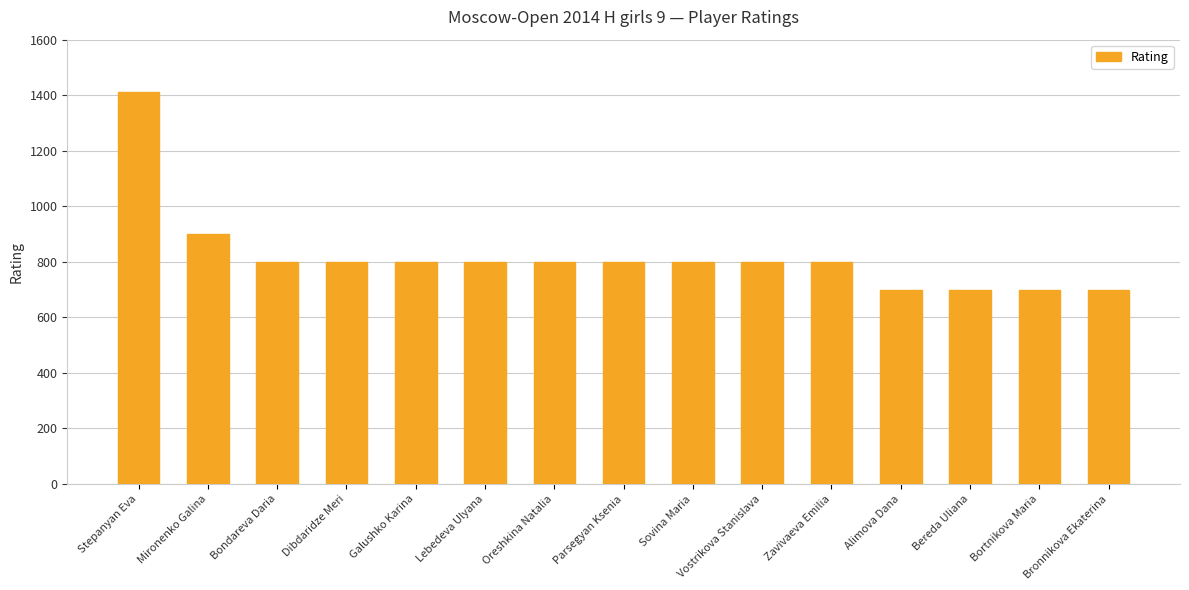

What is the minimum value shown in the chart?

700